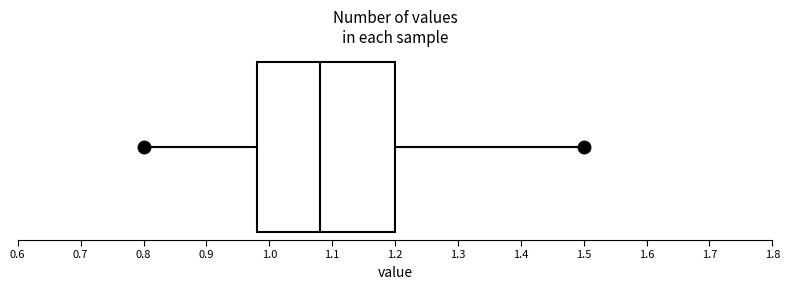

Where is the right edge of the box on the x-axis? The values are not printed on the chart, so give them approximately, as read against the axis.

1.20